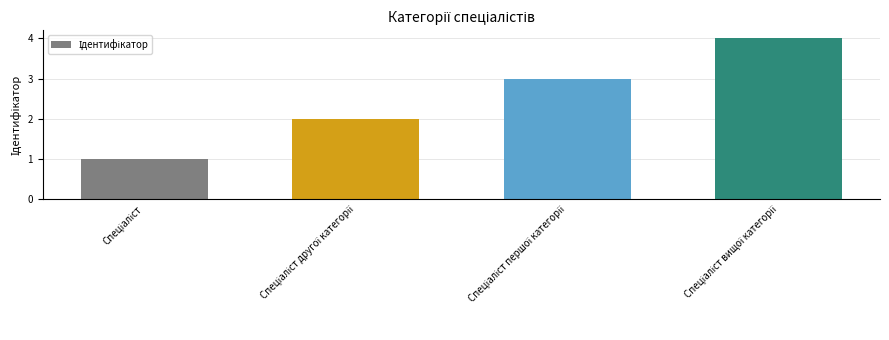

What is the value of the 2nd bar from the left?

2